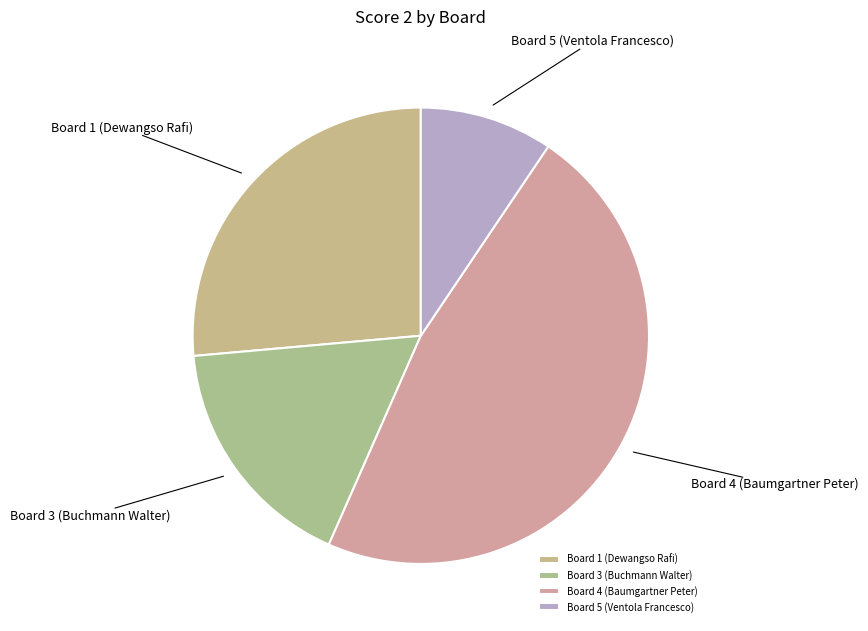

Which category has the biggest portion of the pie?

Board 4 (Baumgartner Peter)